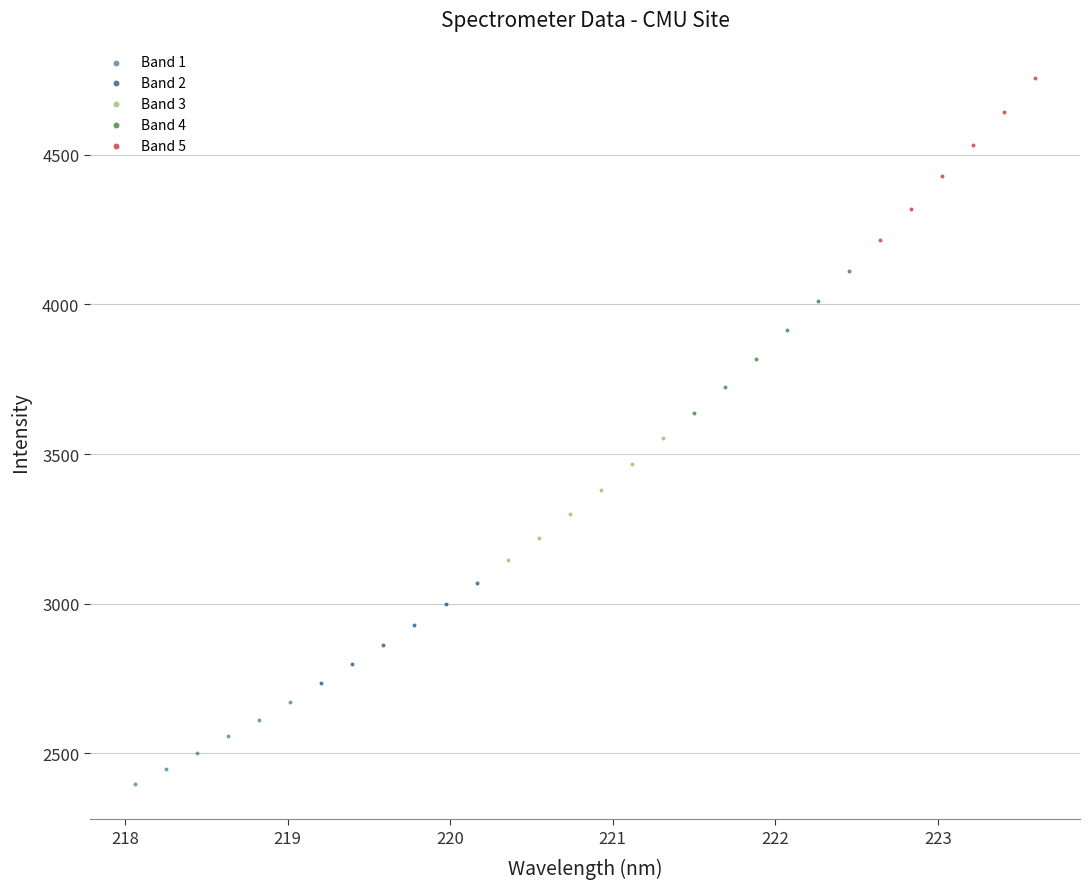

Which series has the widest spread of Y values?

Band 5